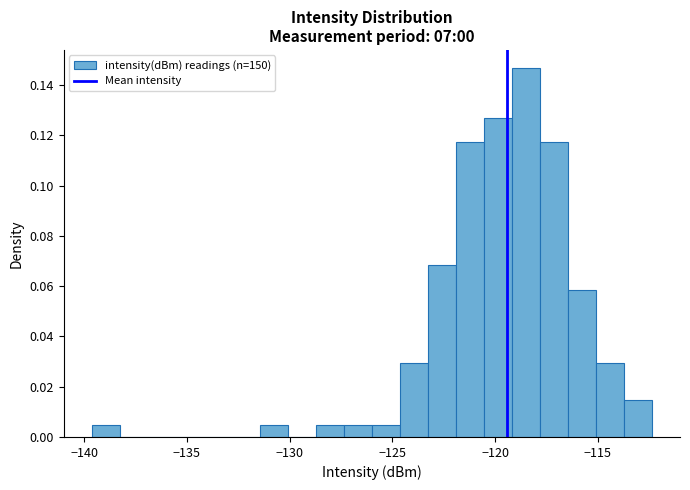

Around what value on the x-axis is the tallest bar? Give the approximate position of its centre, as read against the axis.

-118.5